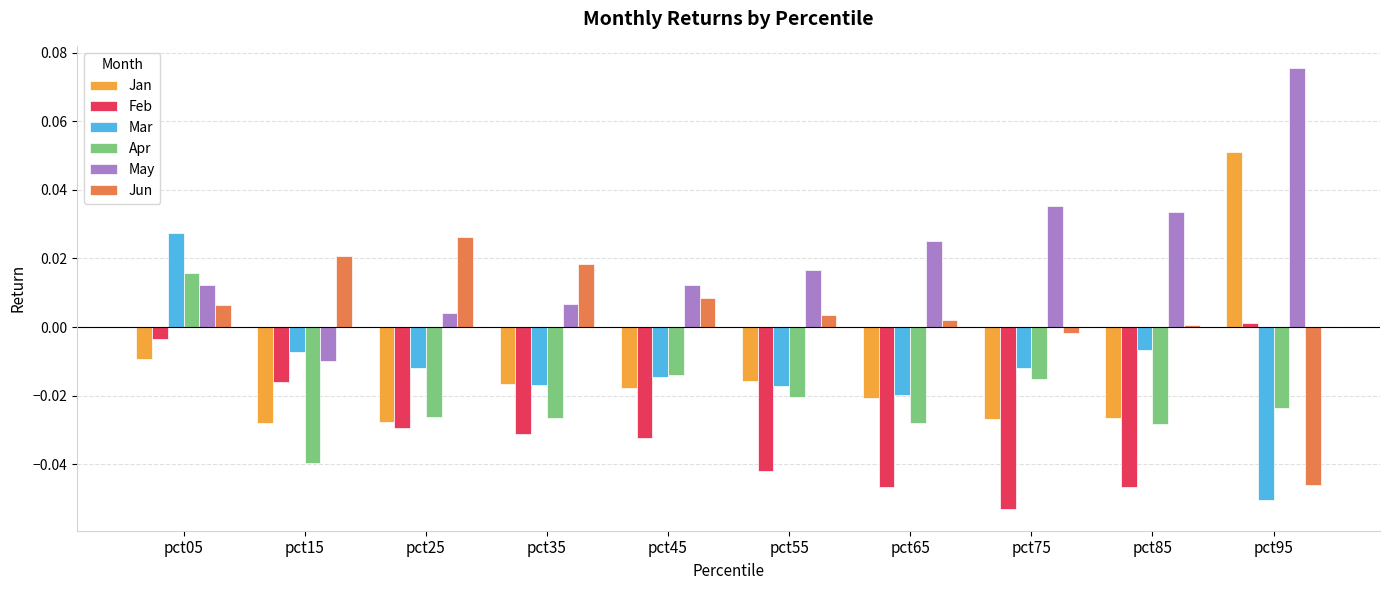

Which label corresponds to the largest value in the chart?

pct95